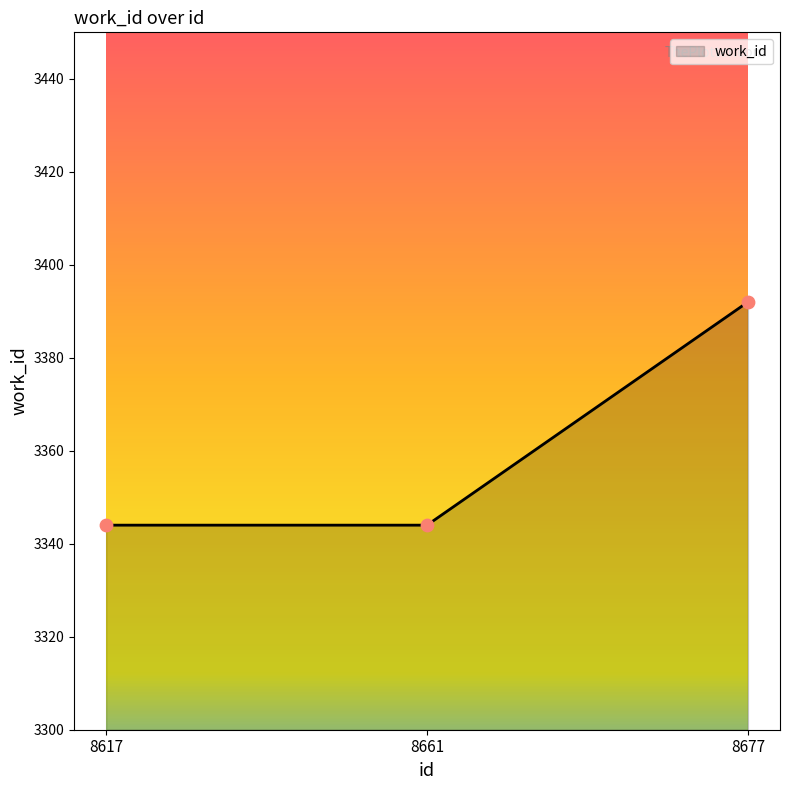

What is the change in value from 8617 to 8677?

+48